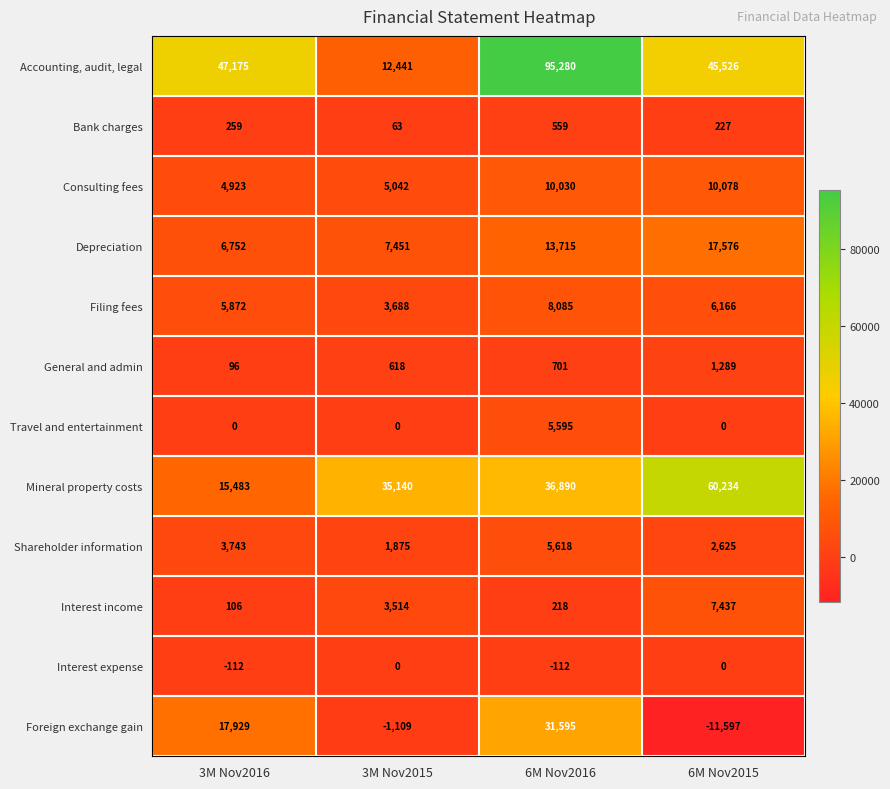

True or false: Interest income has a value of 3514 at 3M Nov2015.

True